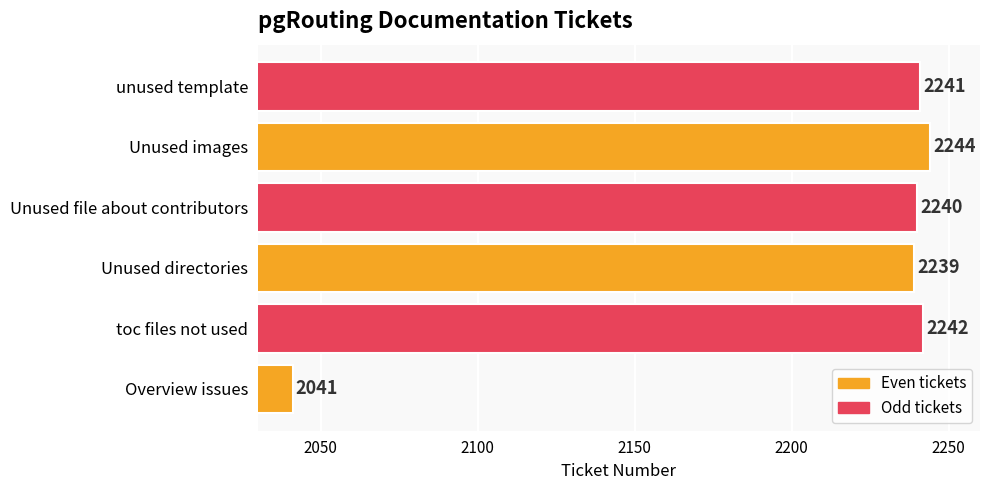

What is the change in value from Unused file about contributors to Unused images?

+4